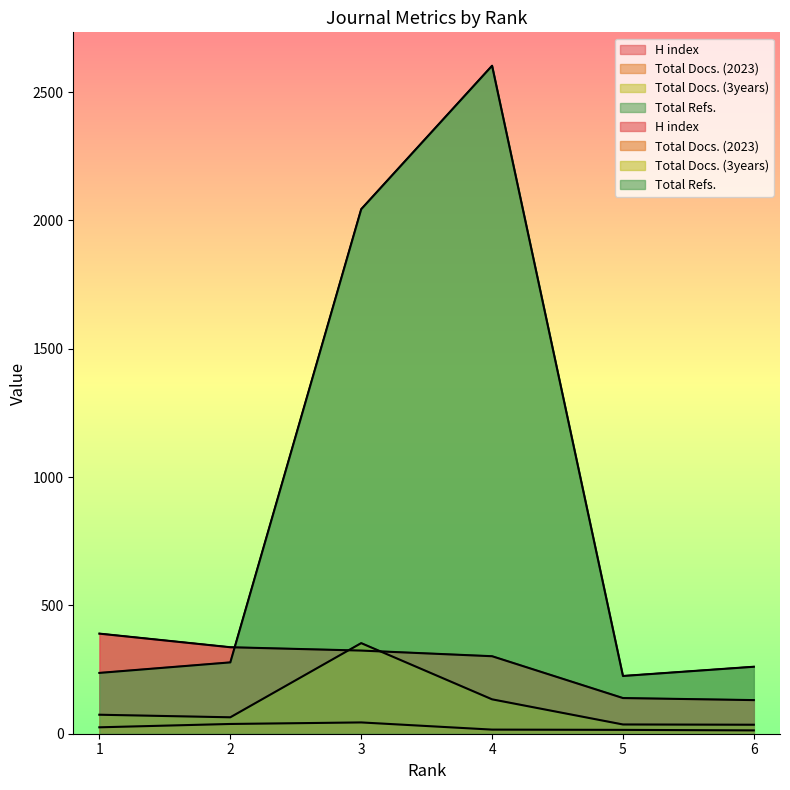

At which label does Total Refs. reach its minimum?

5